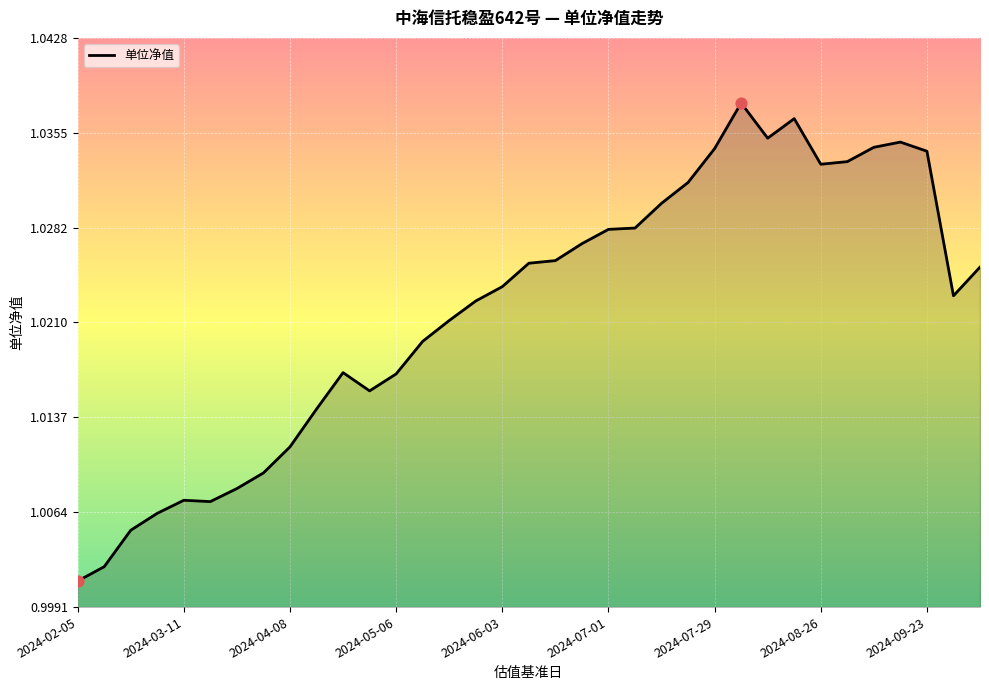

How many lines are shown in the chart?

1